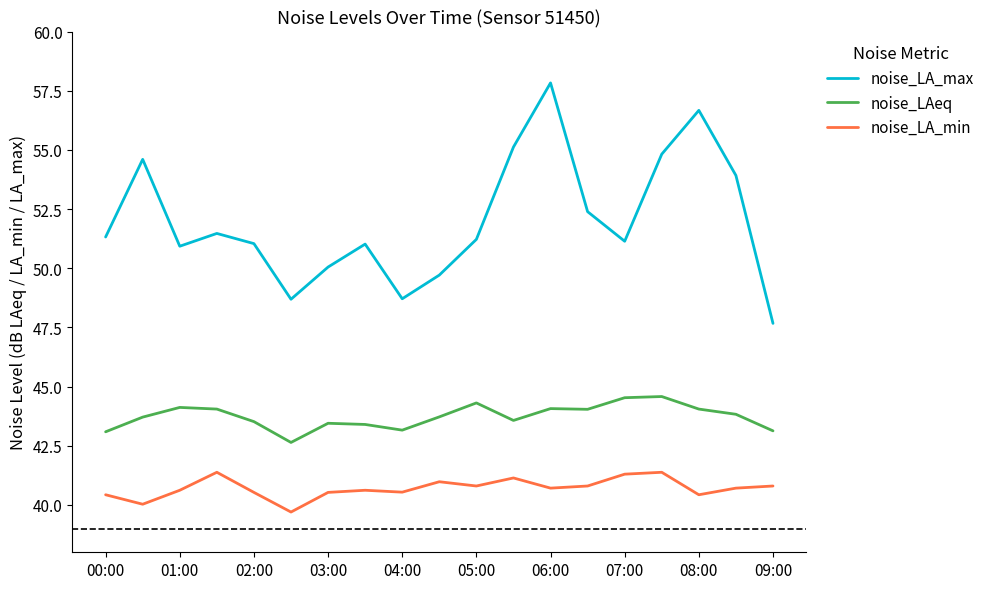

Rank the series by their average value, from lowest to highest.

noise_LA_min, noise_LAeq, noise_LA_max